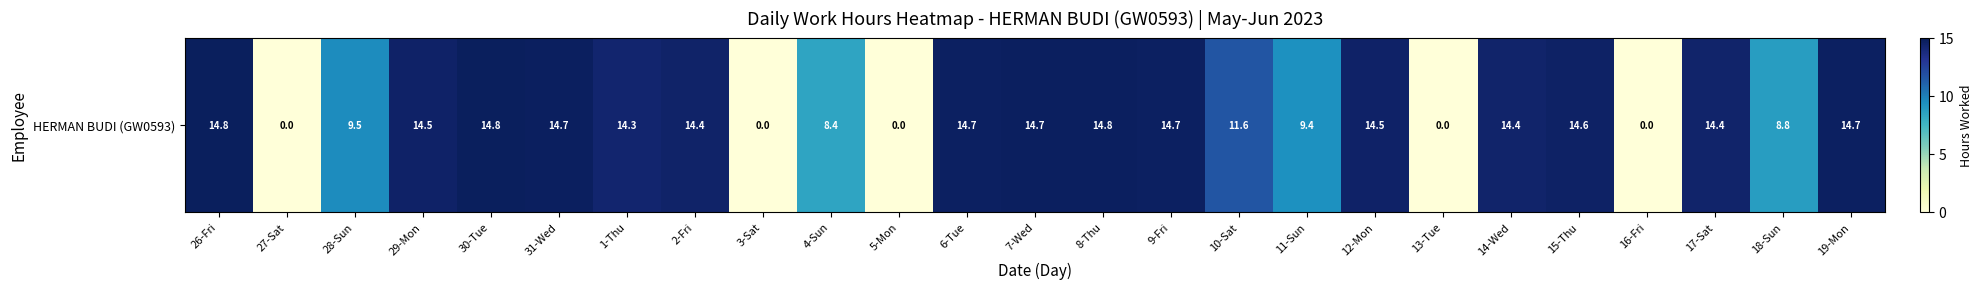

Rank the categories by value from highest to lowest.

26-Fri, 30-Tue, 8-Thu, 7-Wed, 31-Wed, 19-Mon, 6-Tue, 9-Fri, 15-Thu, 12-Mon, 29-Mon, 2-Fri, 17-Sat, 14-Wed, 1-Thu, 10-Sat, 28-Sun, 11-Sun, 18-Sun, 4-Sun, 27-Sat, 3-Sat, 5-Mon, 13-Tue, 16-Fri